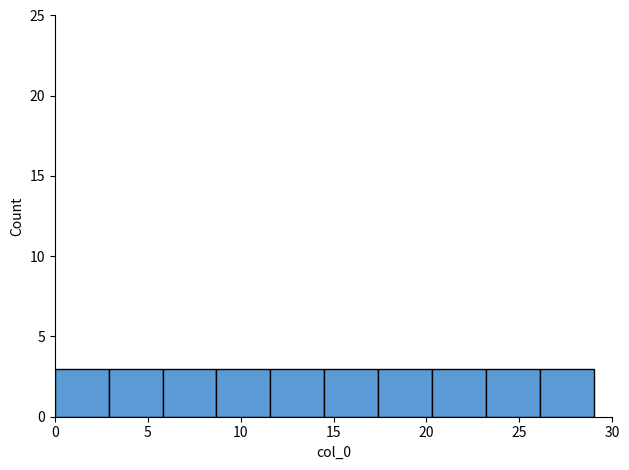

Reading left to right, list every bar in this chart as the range it spans on the x-axis followed by its height. Neither the bar edges nor the heights are printed on the chart, so give them approximately, as read against the axes.

0.0 to 2.9: 3
2.9 to 5.8: 3
5.8 to 8.7: 3
8.7 to 11.6: 3
11.6 to 14.5: 3
14.5 to 17.4: 3
17.4 to 20.3: 3
20.3 to 23.2: 3
23.2 to 26.1: 3
26.1 to 29.0: 3